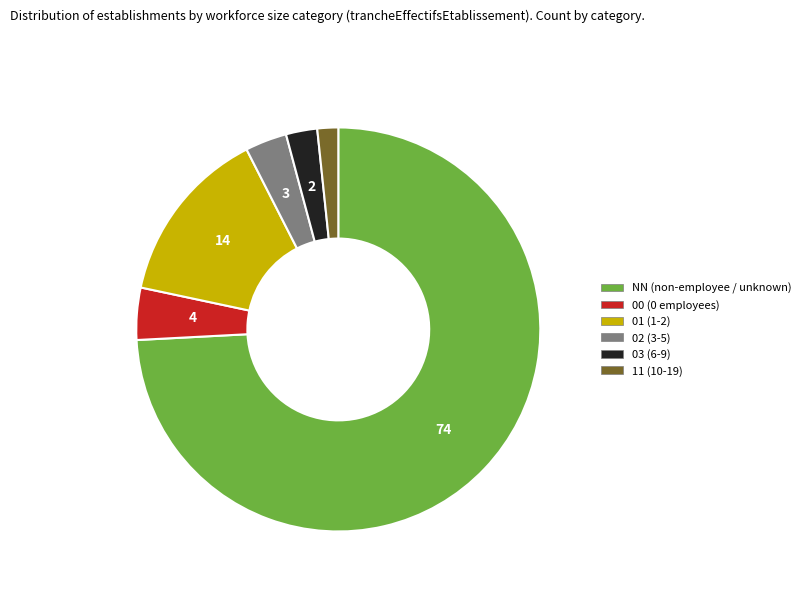

How many slices are in this pie chart?

6